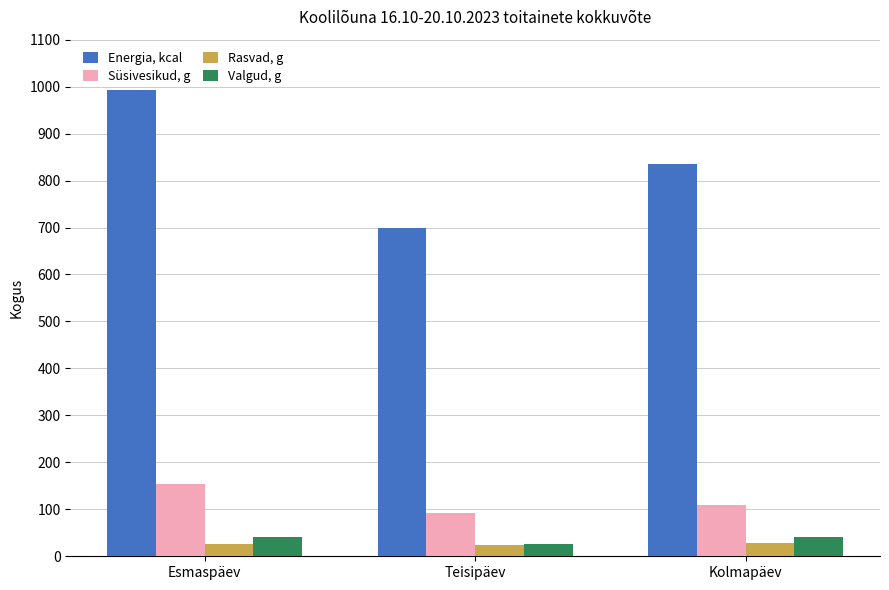

Which label corresponds to the largest value in the chart?

Esmaspäev